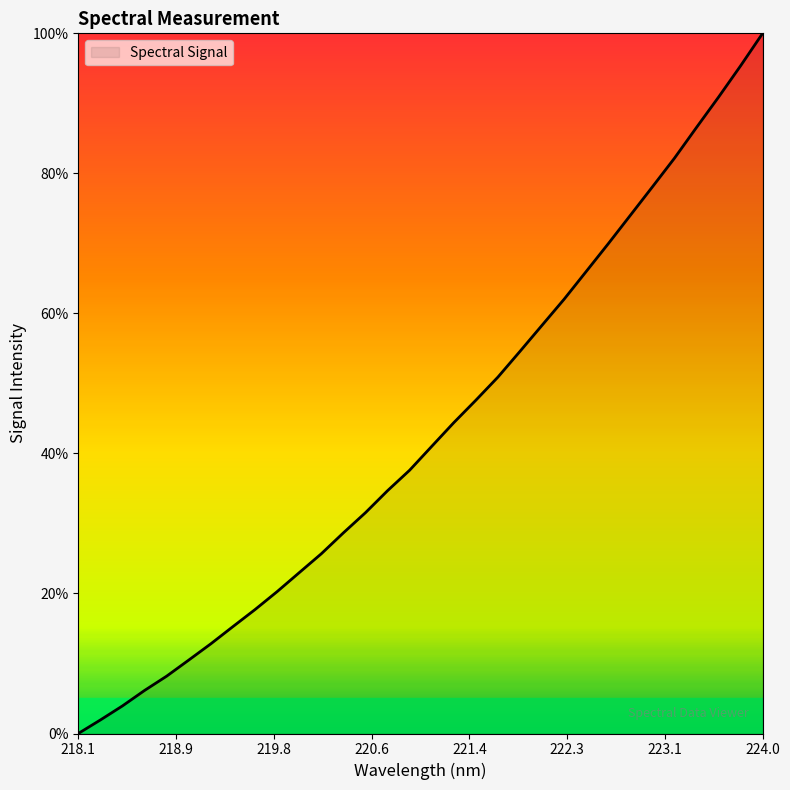

What is the difference between the maximum and minimum values?

100.0